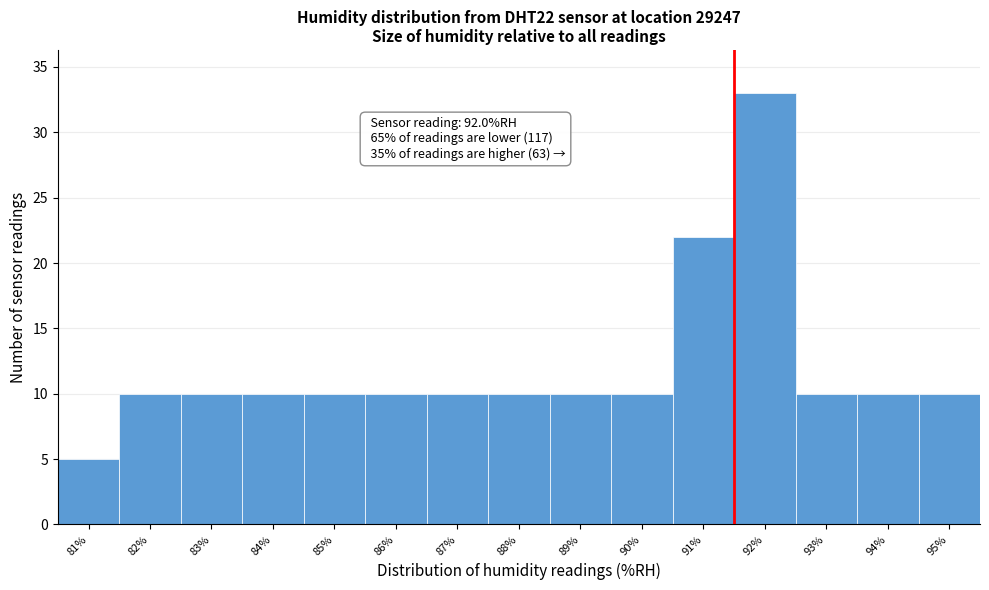

Reading left to right, what are all the values shown in this chart?

81%=5	82%=10	83%=10	84%=10	85%=10	86%=10	87%=10	88%=10	89%=10	90%=10	91%=22	92%=33	93%=10	94%=10	95%=10